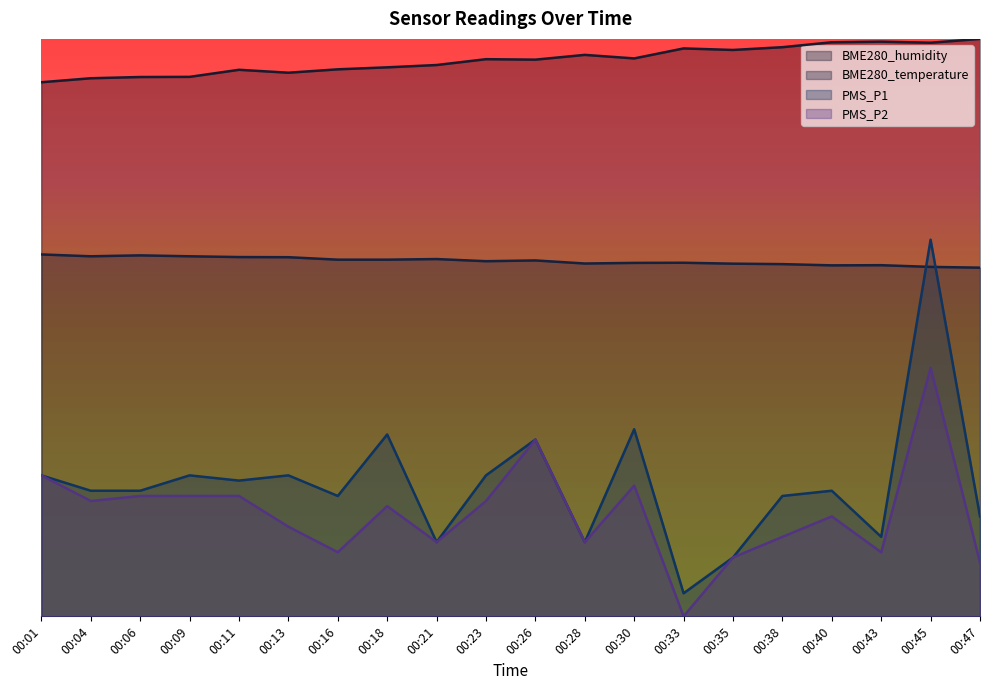

Reading left to right, transcribe all the data shown in this chart.

BME280_humidity: 46.2	46.6	46.7	46.7	47.3	47.1	47.4	47.5	47.7	48.2	48.2	48.6	48.3	49.2	49.0	49.3	49.7	49.8	49.7	50.0
BME280_temperature: 31.3	31.2	31.3	31.2	31.1	31.1	30.9	30.9	30.9	30.8	30.8	30.6	30.6	30.6	30.5	30.5	30.4	30.4	30.3	30.2
PMS_P1: 12.2	10.9	10.9	12.2	11.8	12.2	10.4	15.7	6.4	12.2	15.3	6.4	16.2	2.0	5.1	10.4	10.9	6.9	32.6	8.7
PMS_P2: 12.2	10.0	10.4	10.4	10.4	7.8	5.6	9.5	6.4	10.0	15.3	6.4	11.3	0.0	5.1	6.9	8.7	5.6	21.5	4.7